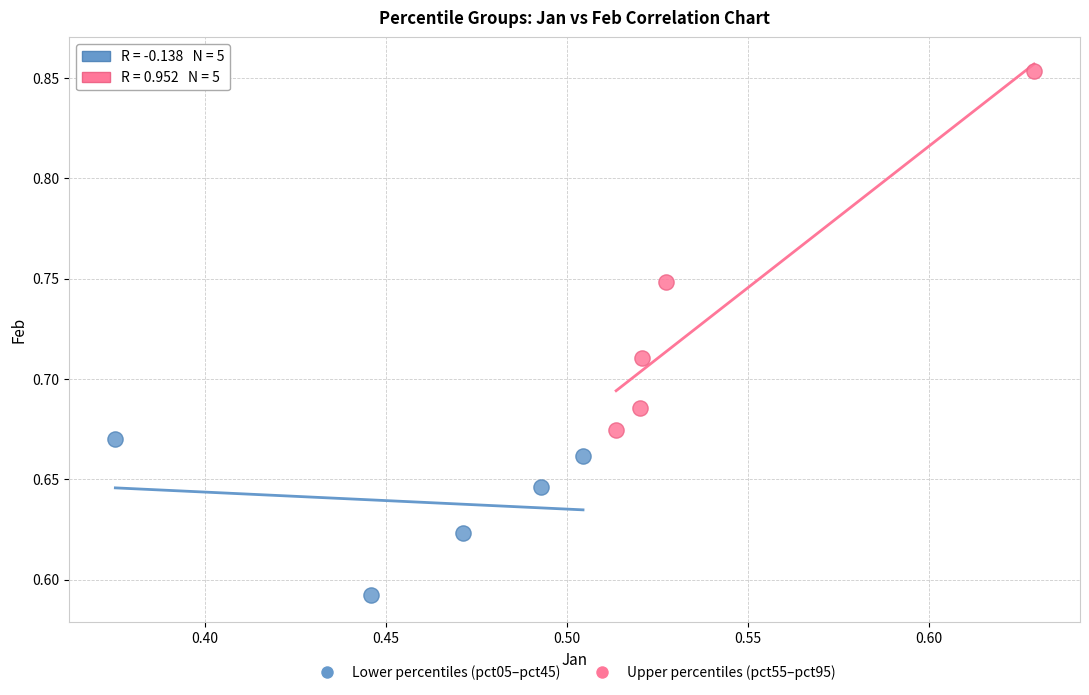

What are all the series names shown in the legend?

Lower percentiles (pct05–pct45), Upper percentiles (pct55–pct95)